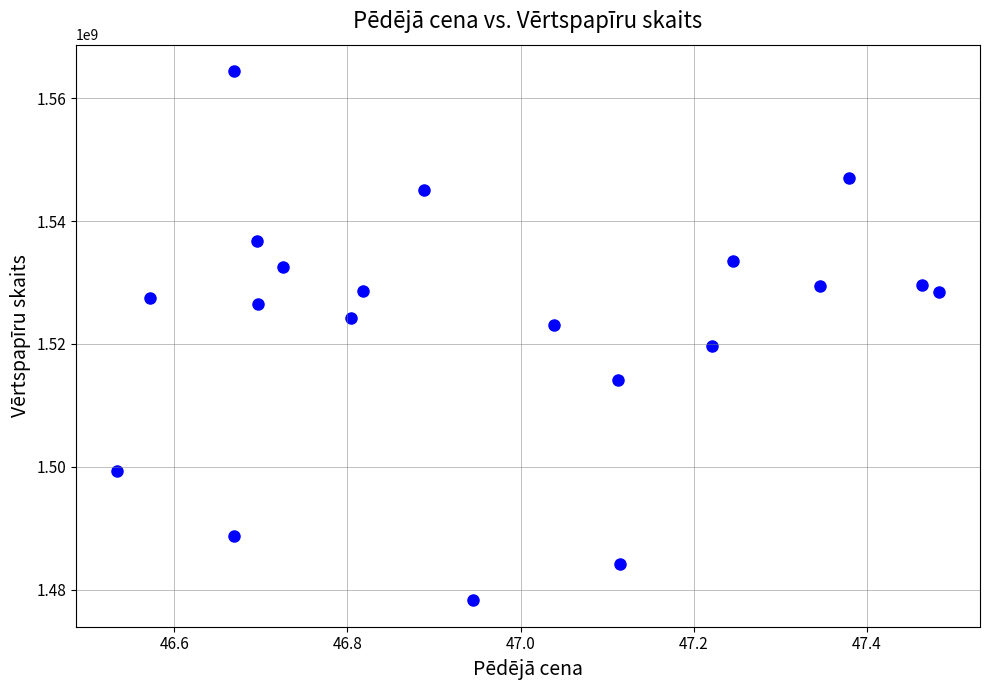

What is the range of Y values (max minus min)?

86158121